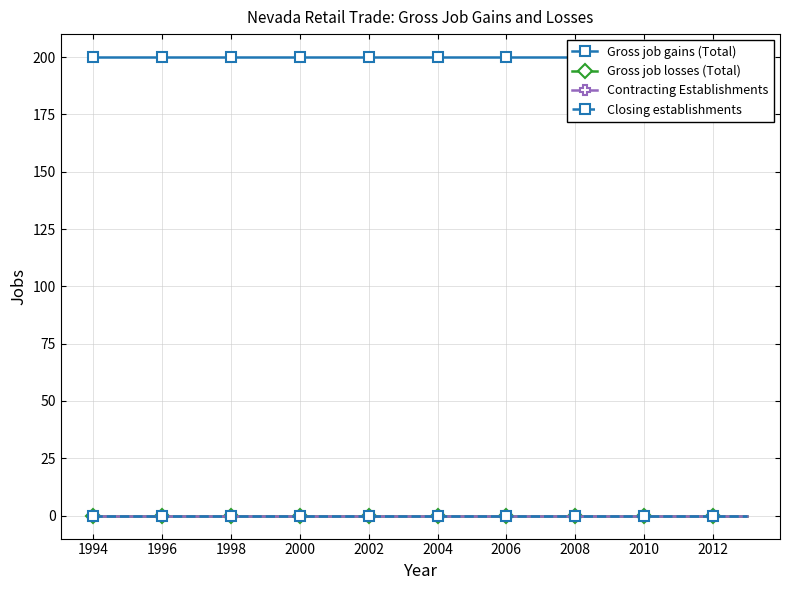

True or false: Contracting Establishments has more than 0 points higher than both neighbors.

False